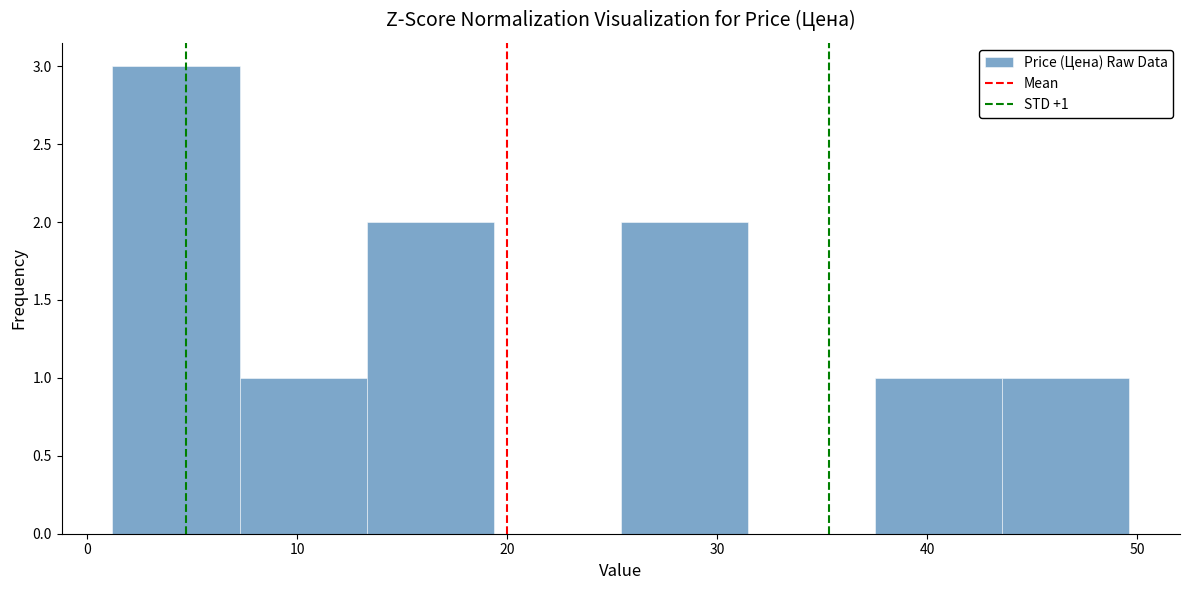

Which range on the x-axis has the tallest bar?

1 to 7